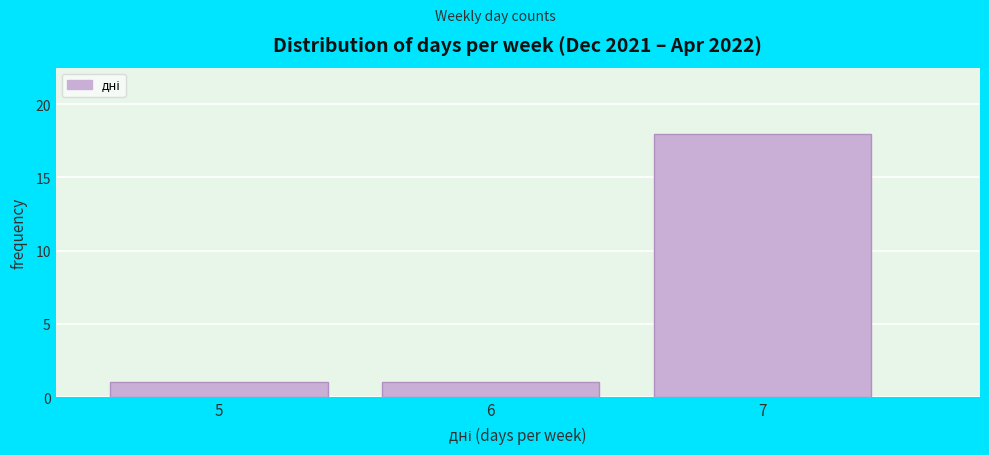

Reading right to left, transcribe all the data shown in this chart.

7=18	6=1	5=1